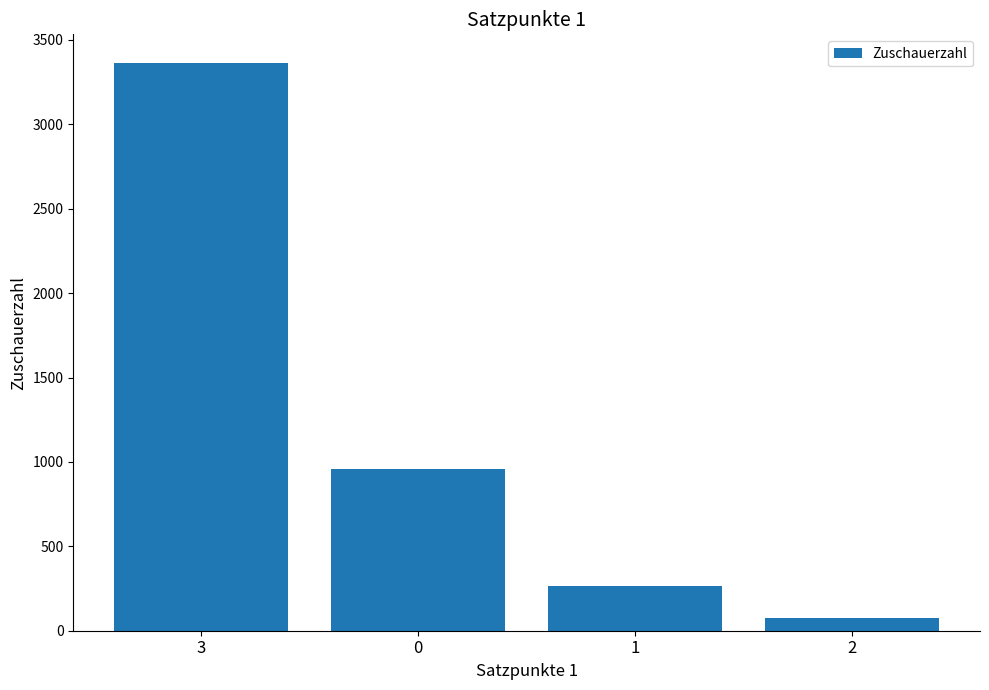

At which label does the data first exceed 957?

3